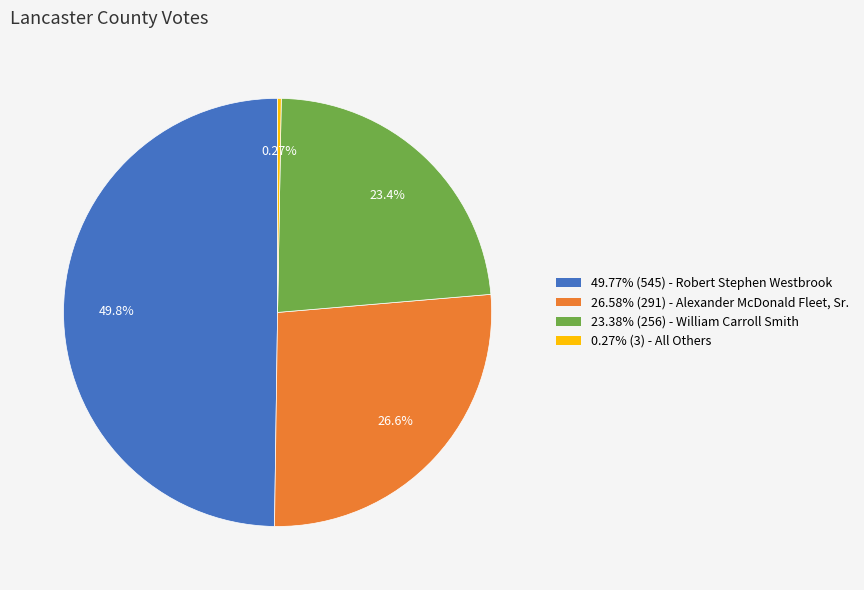

Combined, do 49.77% (545) - Robert Stephen Westbrook and 23.38% (256) - William Carroll Smith account for over 50%?

Yes